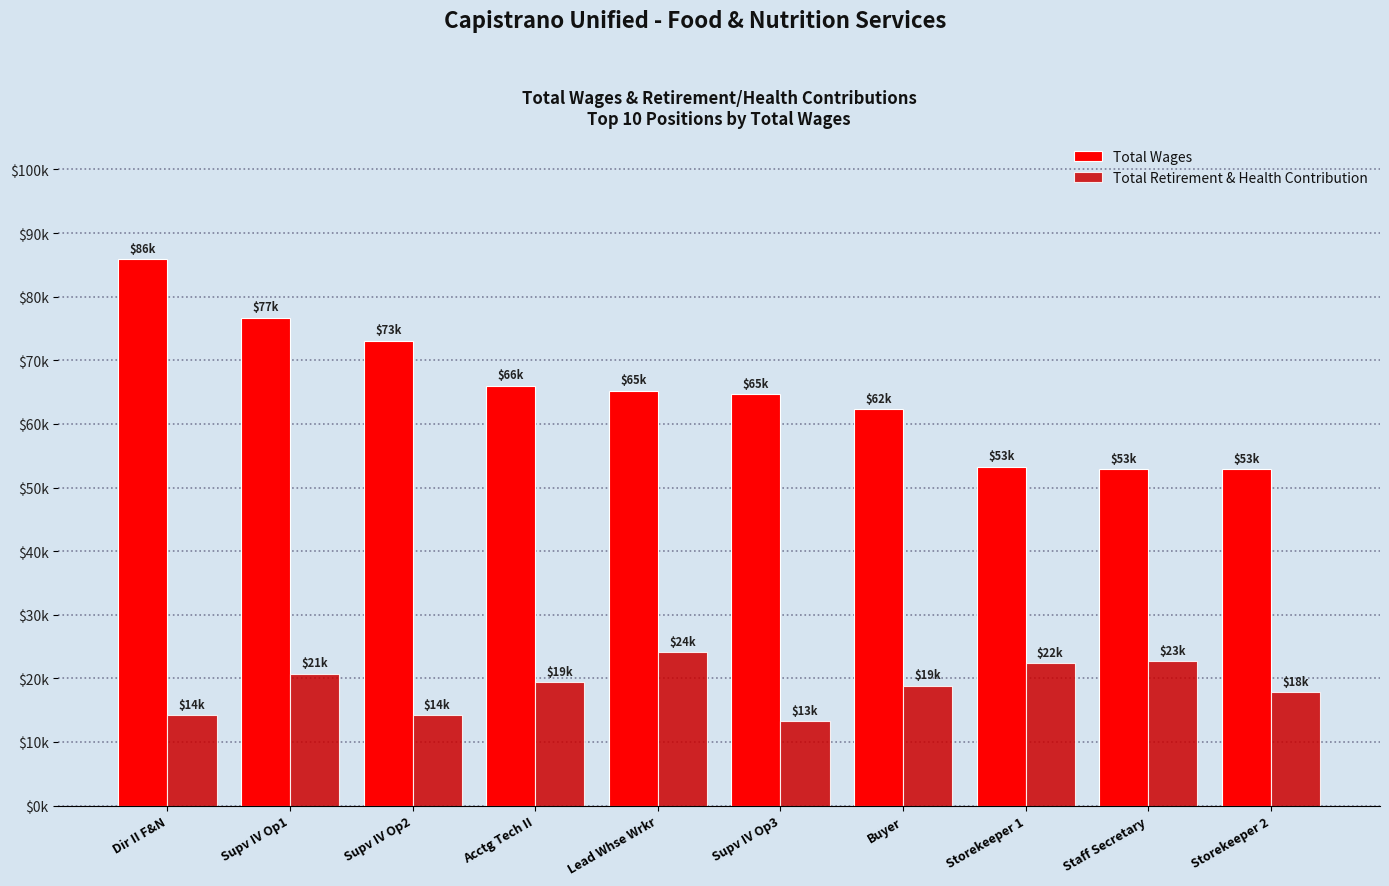

Are the bars grouped side by side (vs. stacked)?

Yes